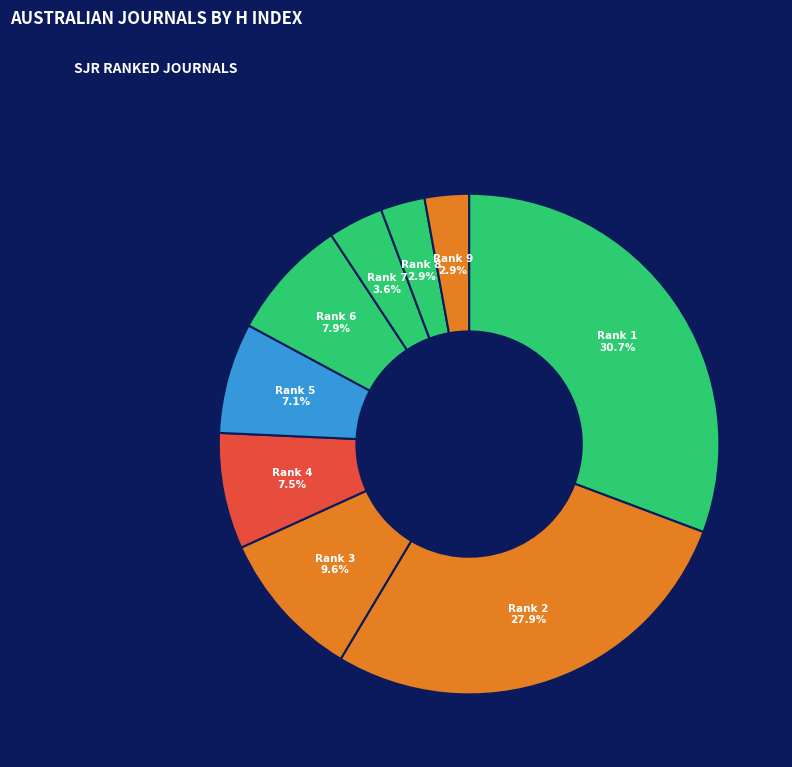

How much of the chart is everything except Rank 2?

72.1%